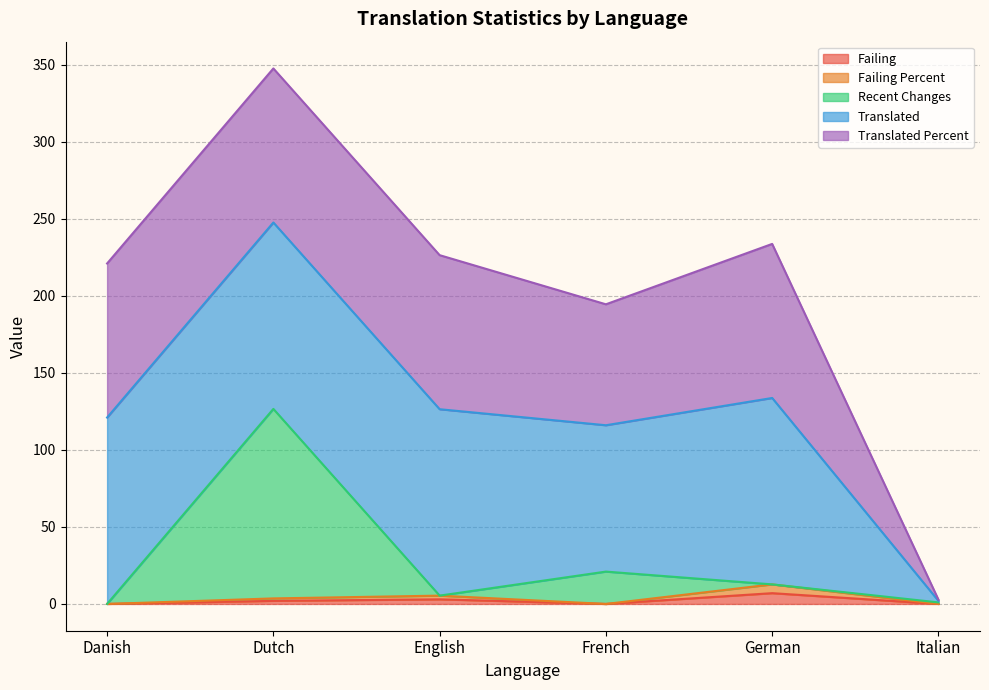

At which category is the sum across all series the highest?

Dutch